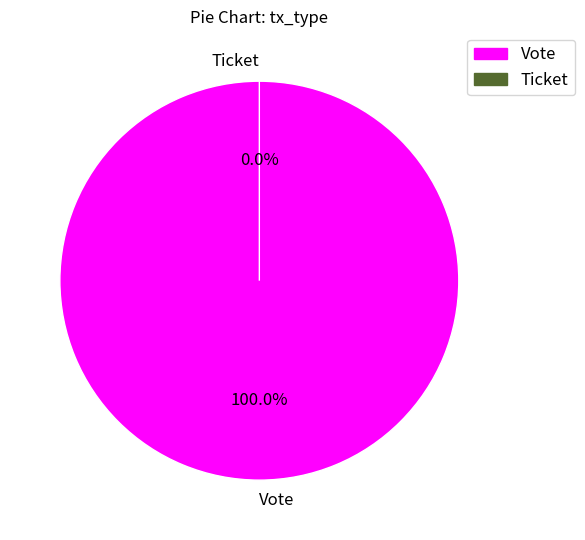

To the nearest percent, what is the average slice percentage?

50%